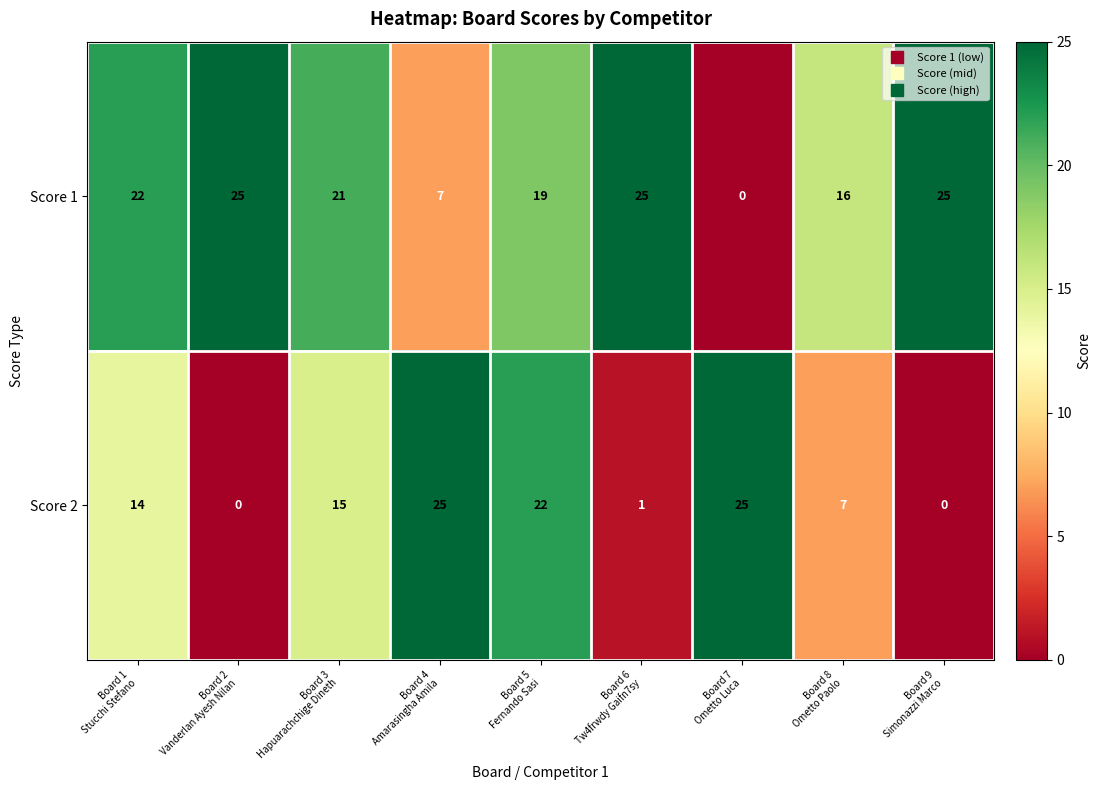

What is the total value across all series at Board 8
Ometto Paolo?

23